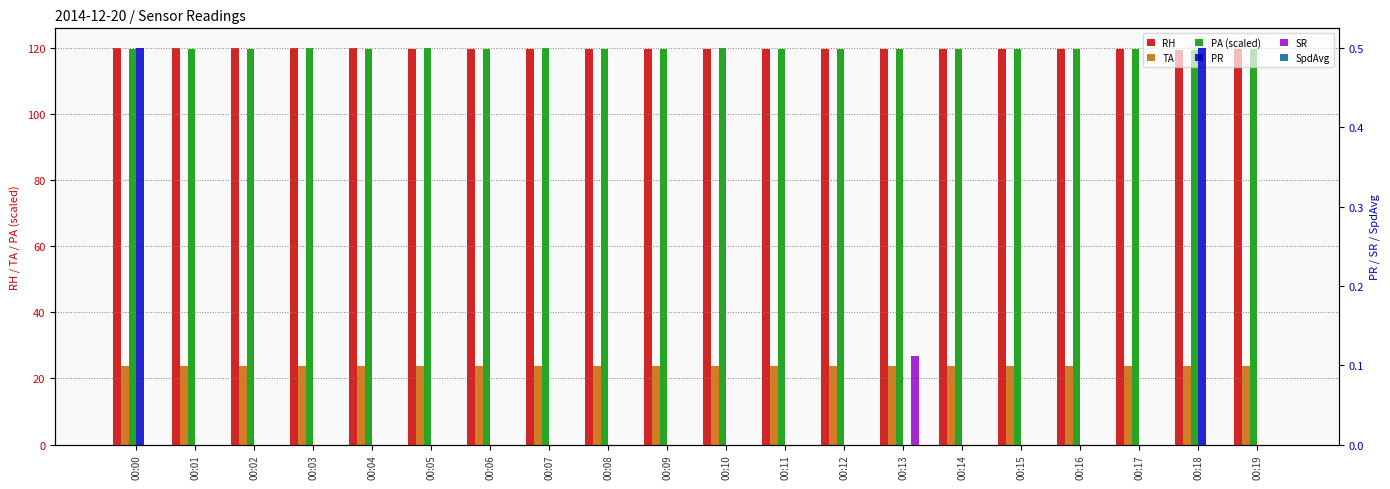

How many values in the SR series exceed 0?

1